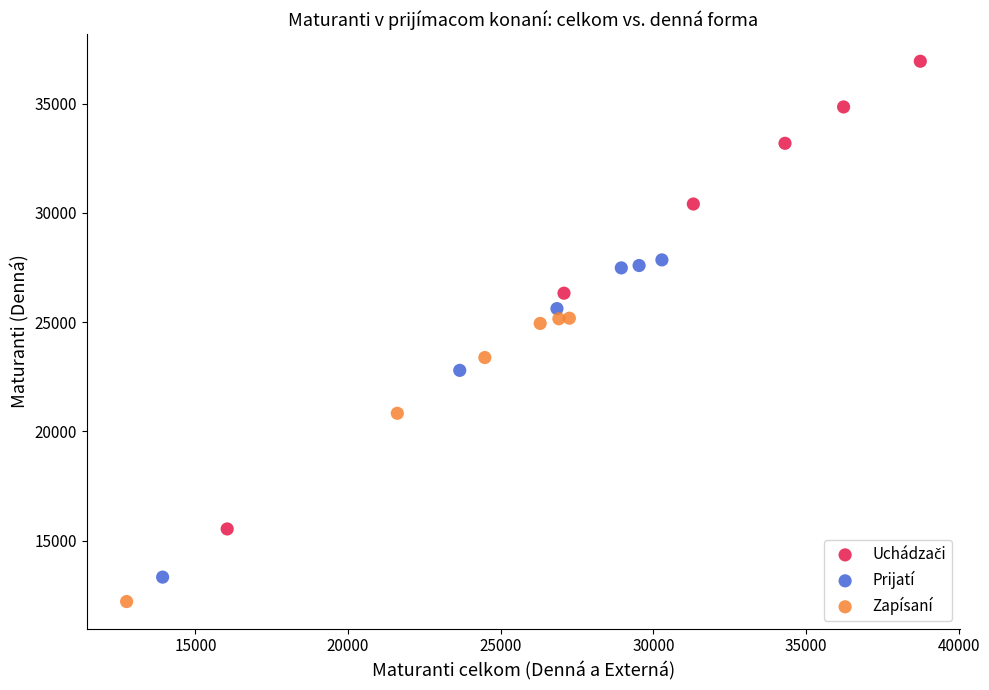

Which series reaches the minimum Y coordinate?

Zapísaní